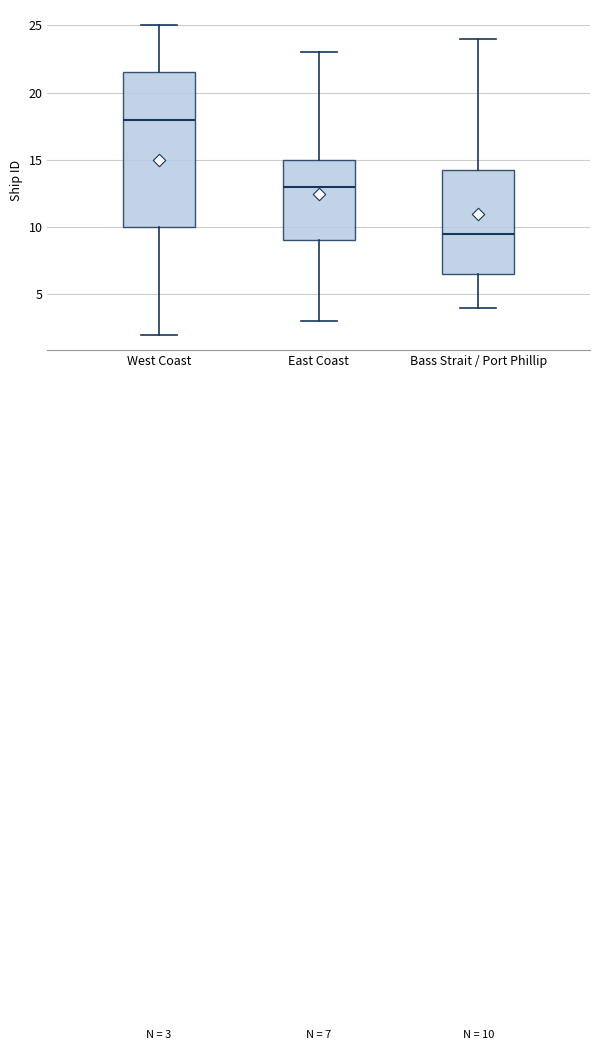

Which box has the lowest median line?

Bass Strait / Port Phillip